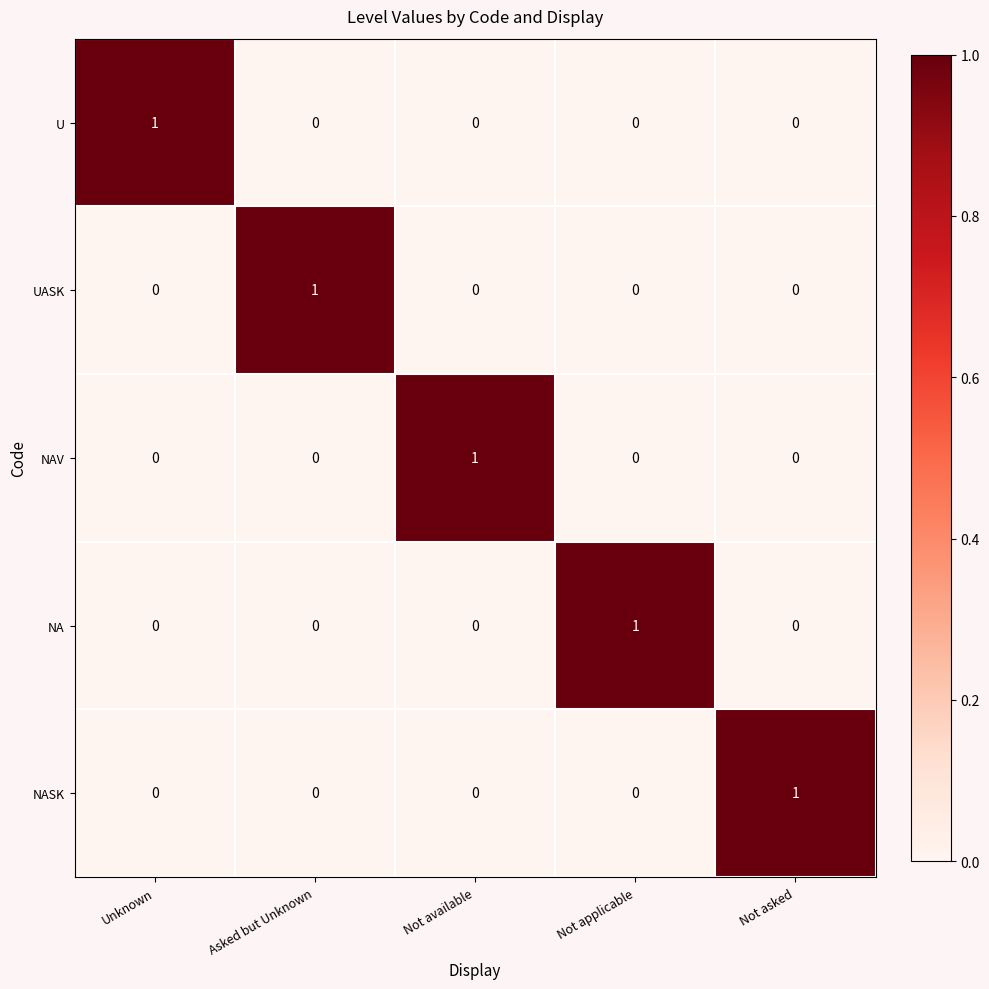

At how many categories does at least one series exceed 0?

5